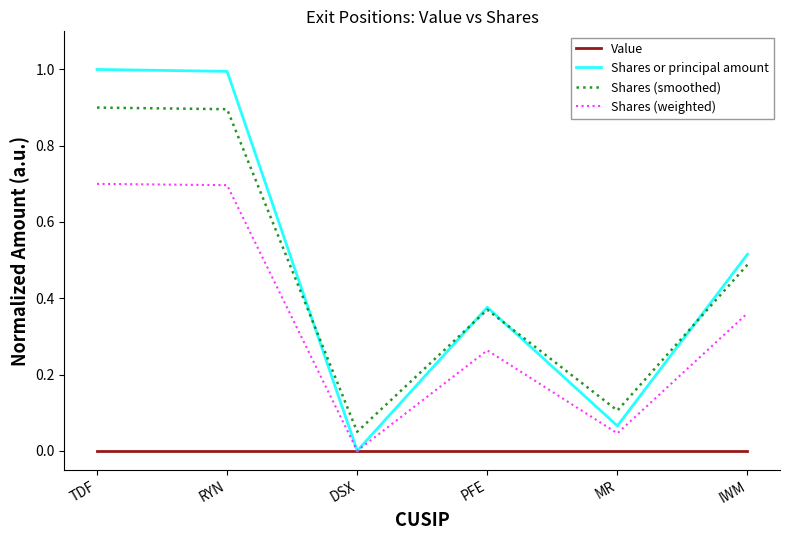

Between RYN and IWM, which series saw the biggest shift?

Shares or principal amount